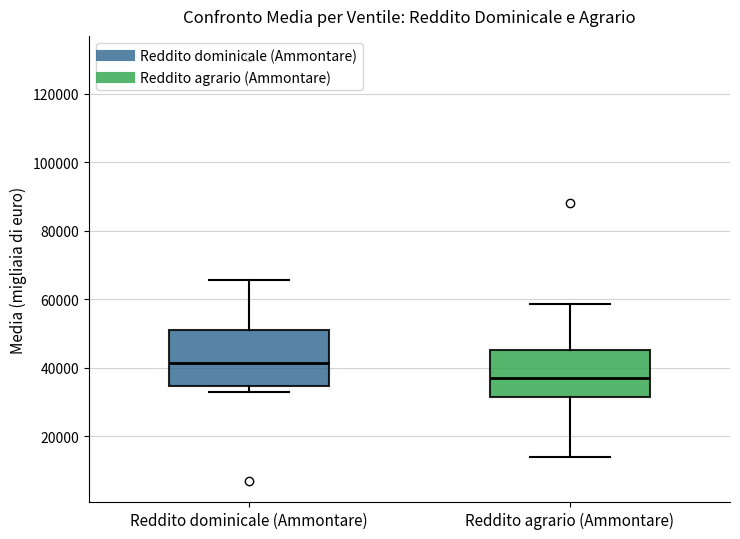

Which box is the tallest, from its lower edge to its upper edge?

Reddito dominicale (Ammontare)